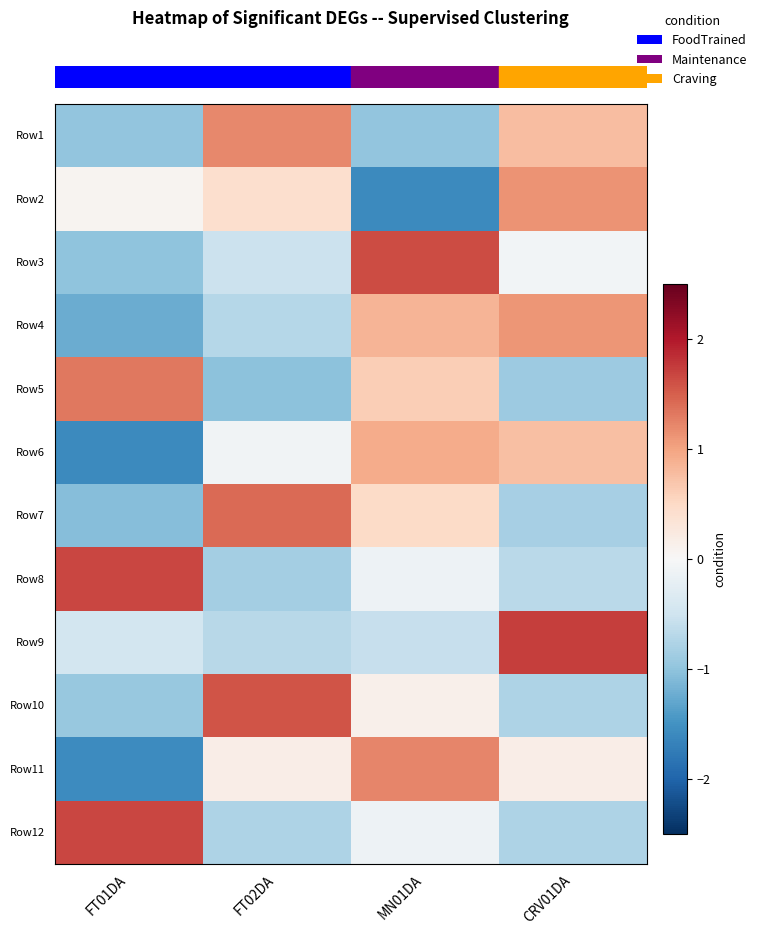

Count the number of categories in the chart.

4